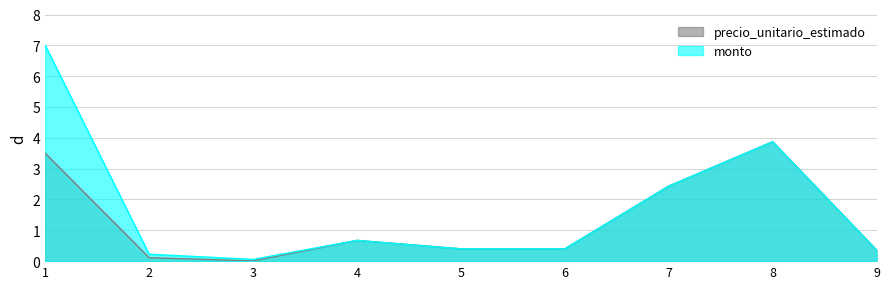

What is the average value of the monto series?

1.7